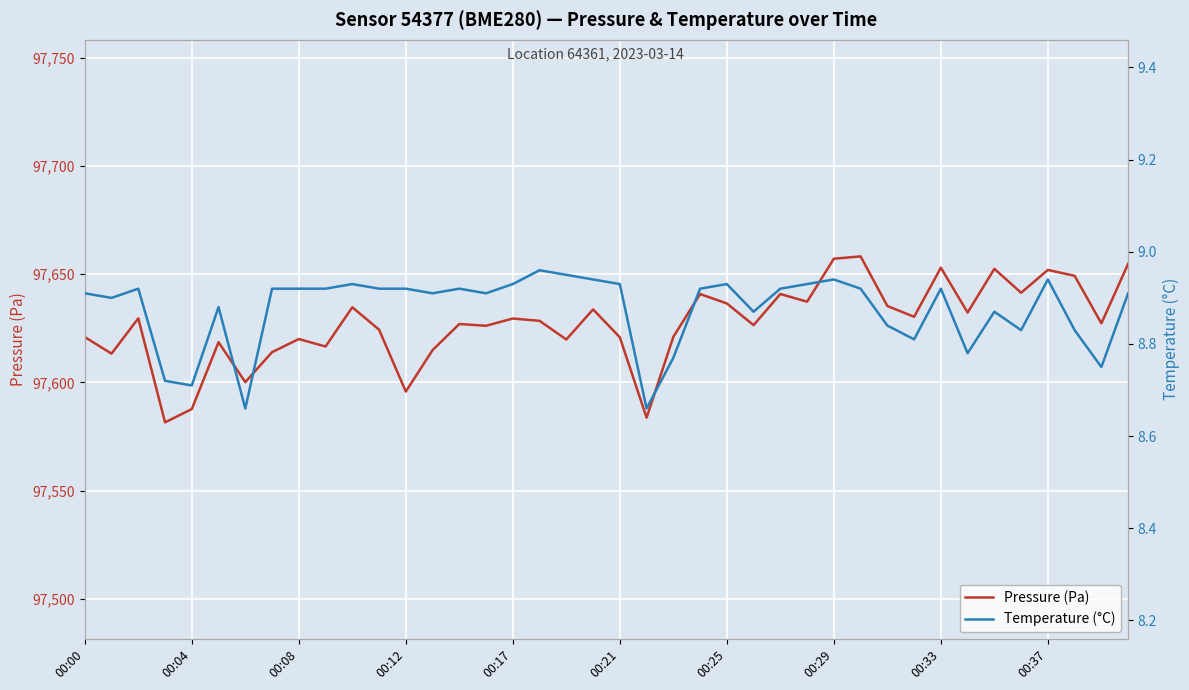

What is the maximum value for Pressure (Pa)?

97658.2